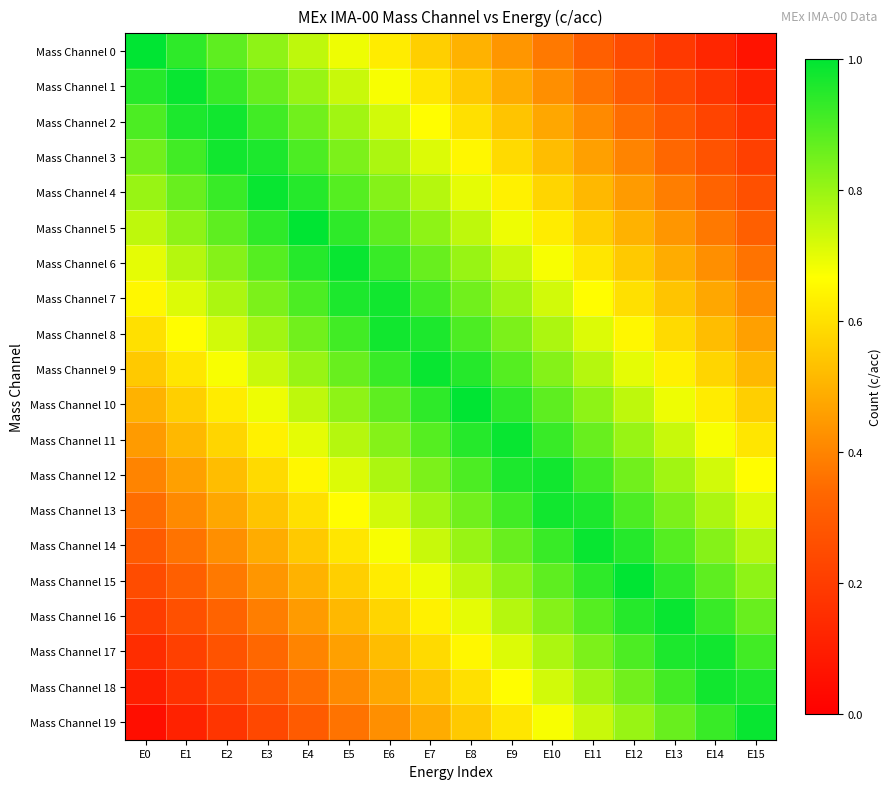

At which category is the sum across all series the highest?

E8